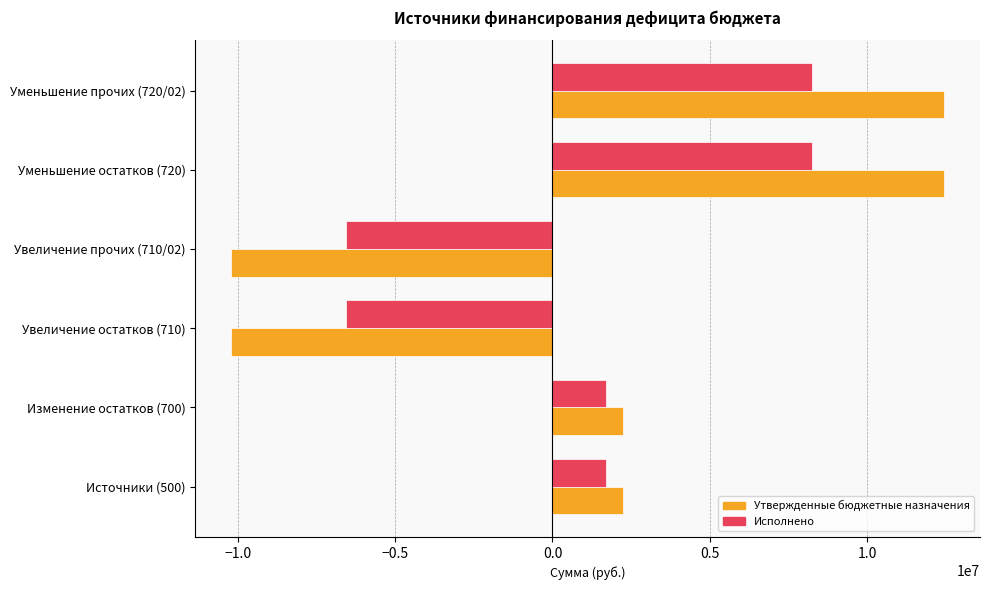

List the series in order of their peak value, lowest first.

Исполнено, Утвержденные бюджетные назначения